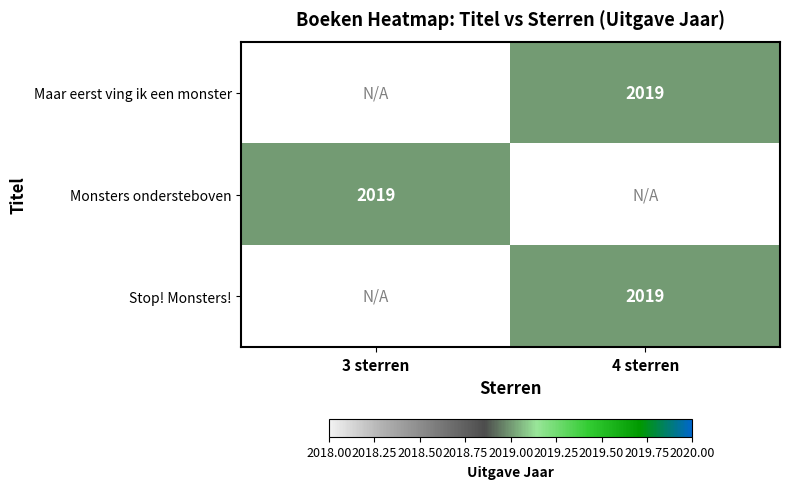

How many categories are shown in the chart?

2